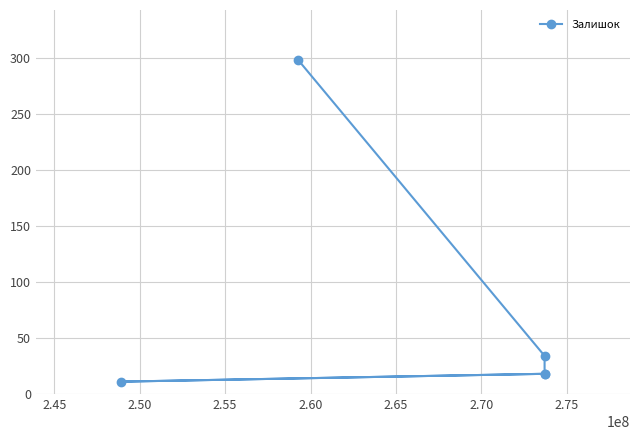

What is the maximum value shown in the chart?

298